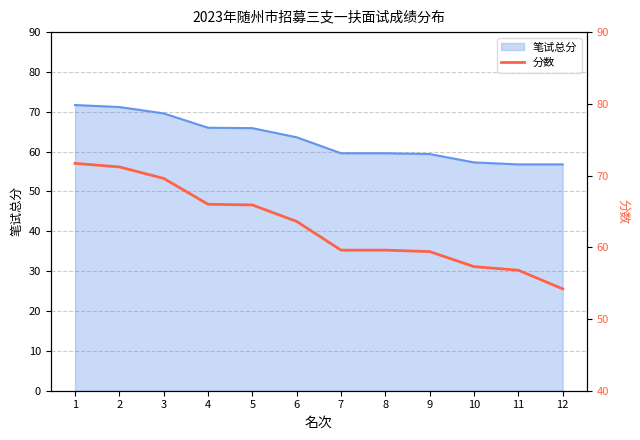

True or false: the data shows 36.4 at 10.

False